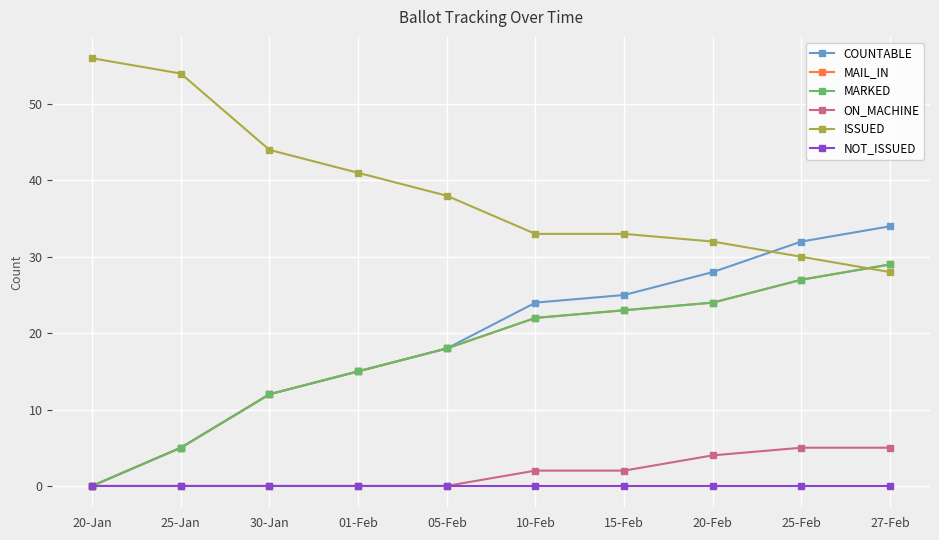

Does the chart have visible grid lines?

Yes